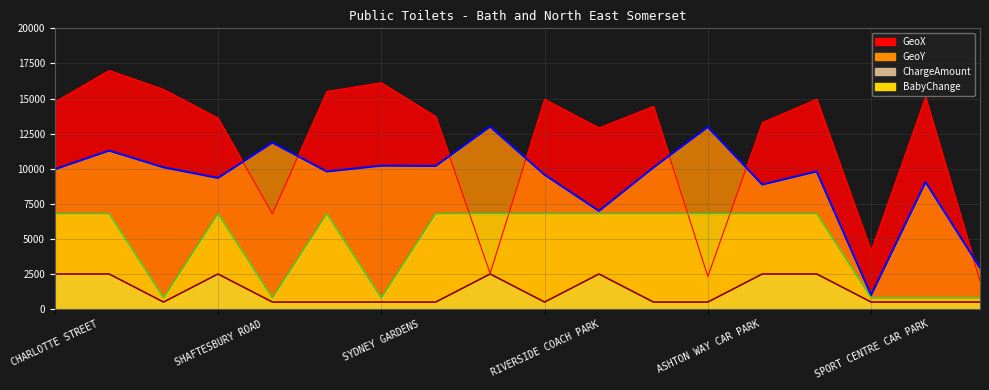

Which series changed the most between SEVEN DIALS and SPORT CENTRE CAR PARK?

GeoX